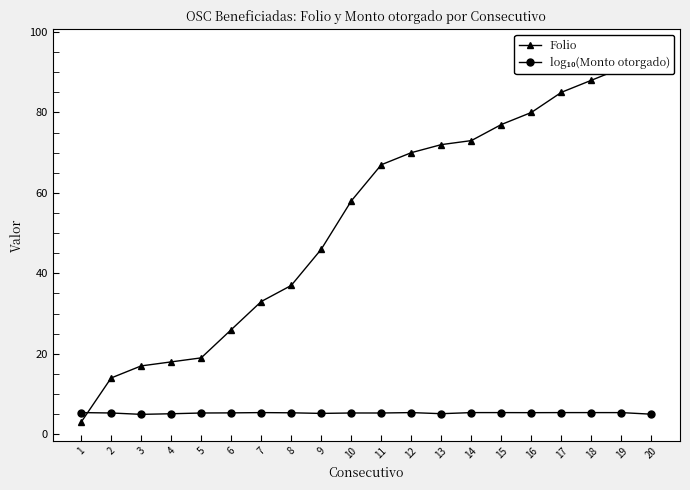

Which series has the largest total across all categories?

Folio